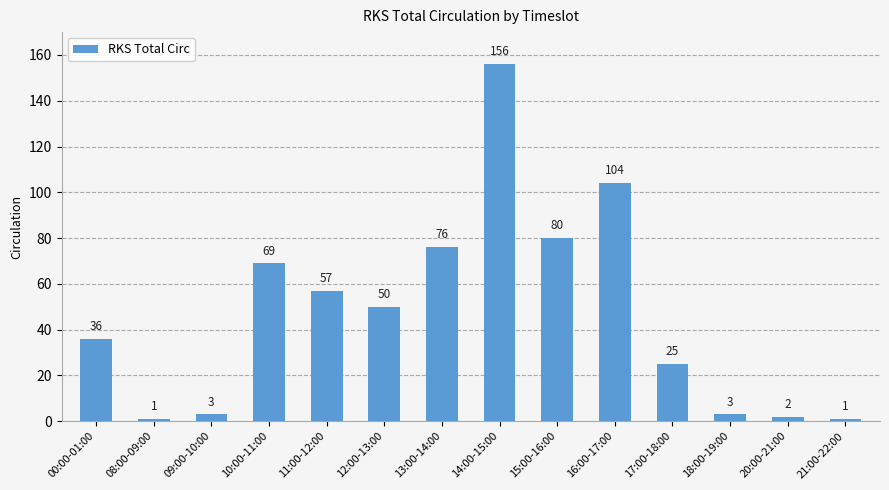

What value does the data have at 17:00-18:00?

25